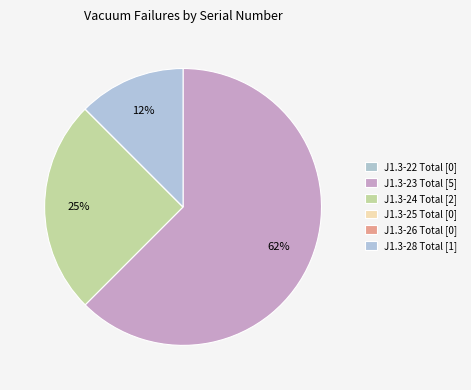

Combined, do J1.3-22 Total and J1.3-23 Total account for over 50%?

Yes